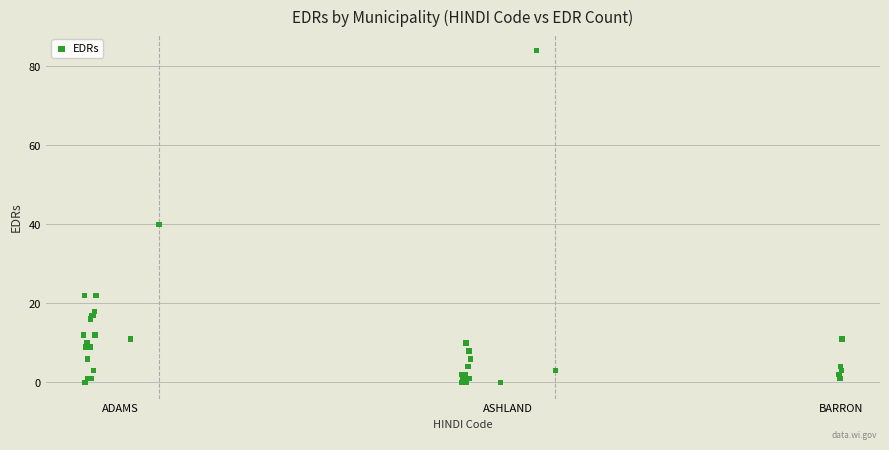

What Y value in the scatter plot is closest to 42?

40